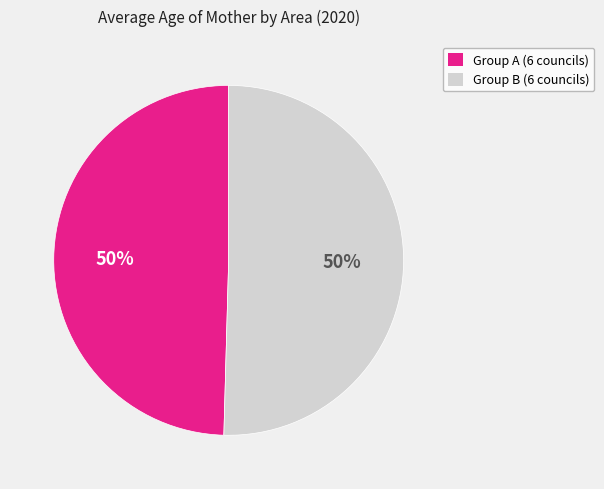

To the nearest percent, what is the average slice percentage?

50%